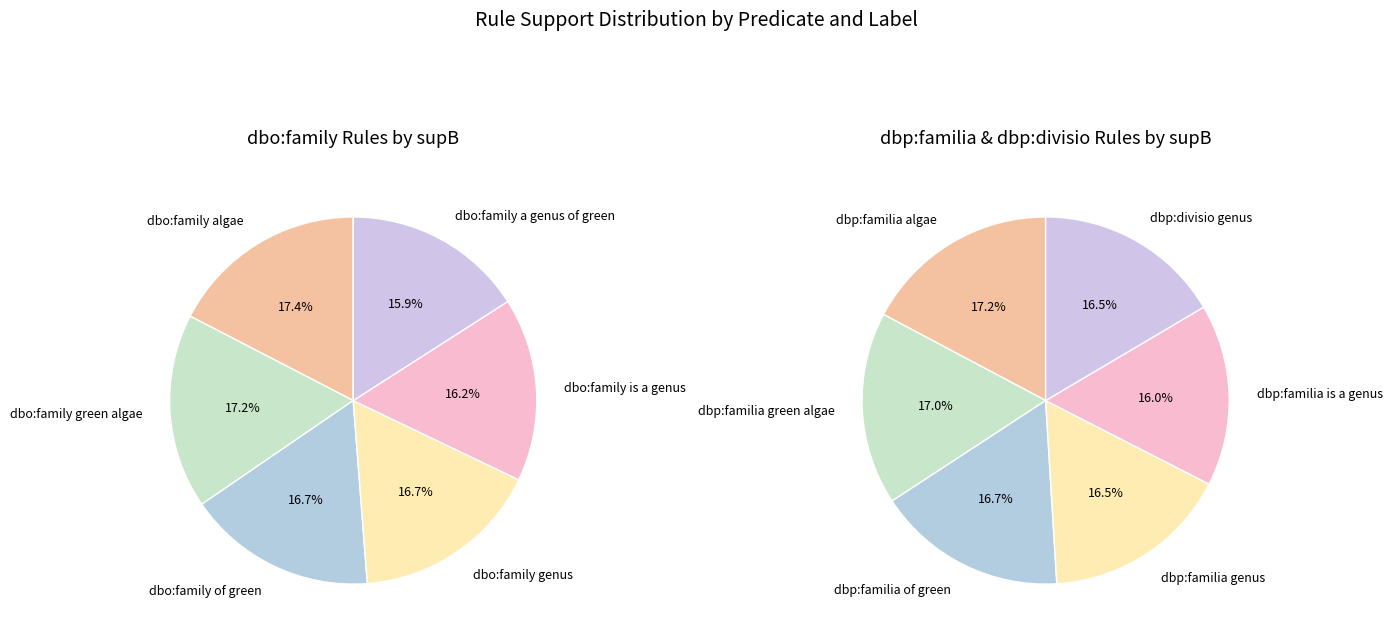

To the nearest percent, what portion does supA=116 green algae represent?

17%